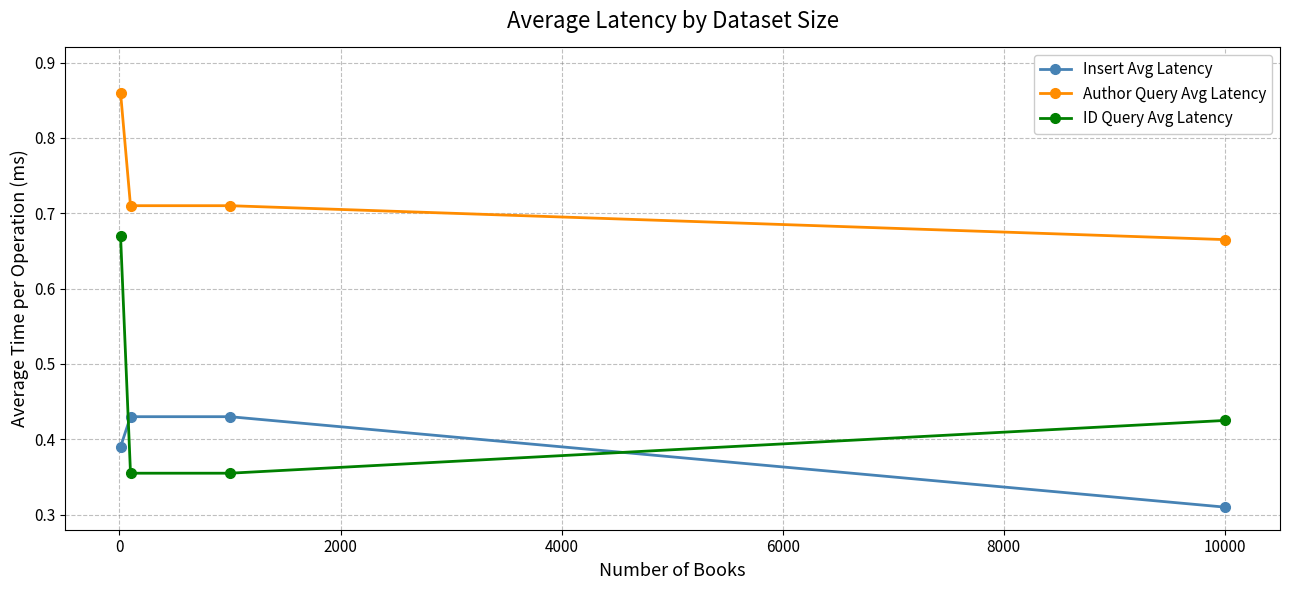

How many ID Query Avg Latency values are between 0 and 1?

4